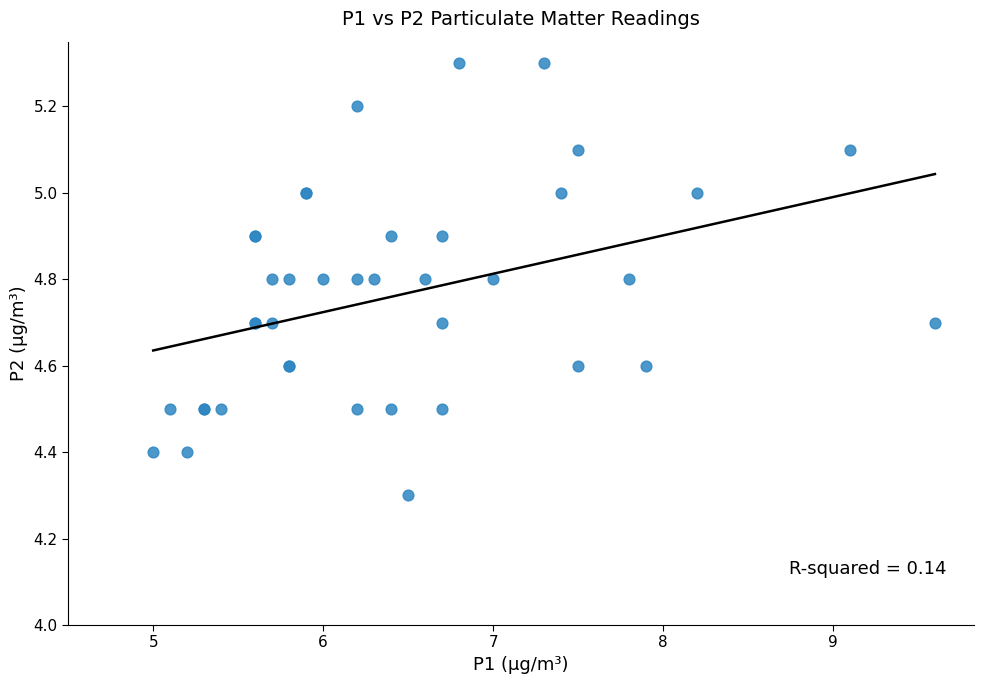

What Y value in the scatter plot is closest to 4?

4.3